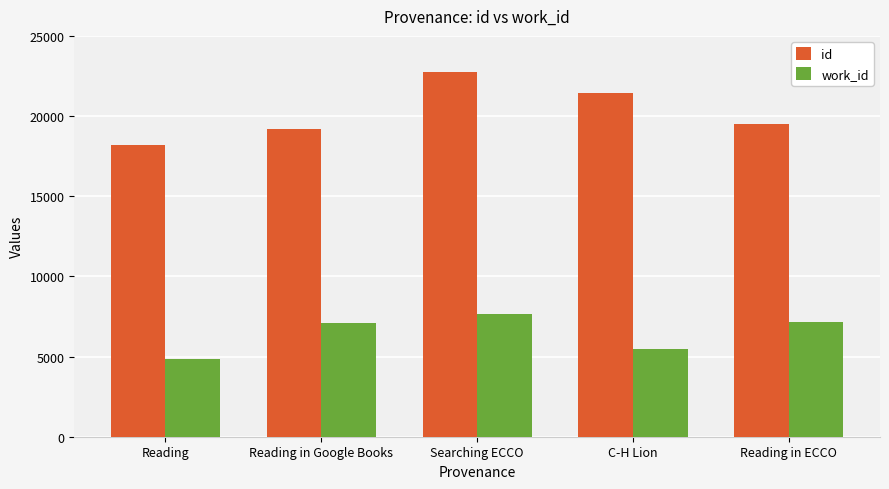

What is the total value across all series at Reading in ECCO?

26705